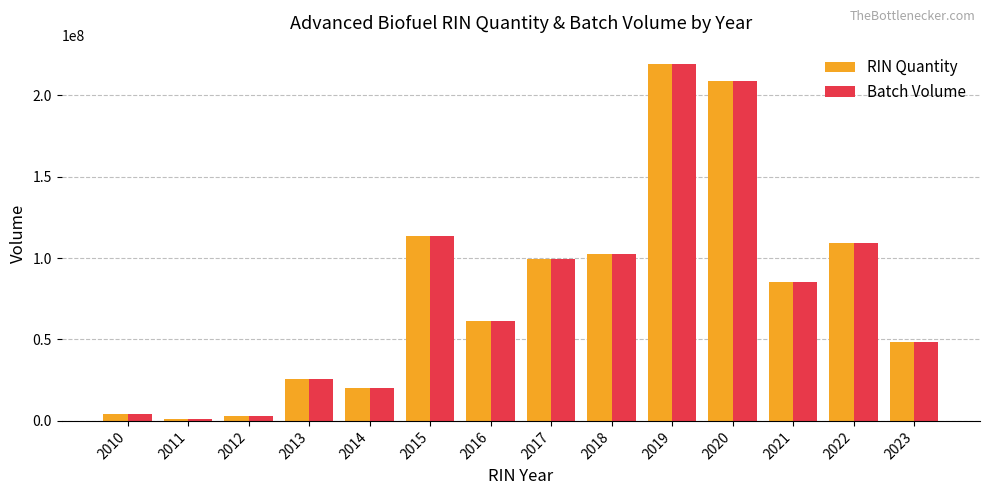

What is the total value across all series at 2020?

417276498